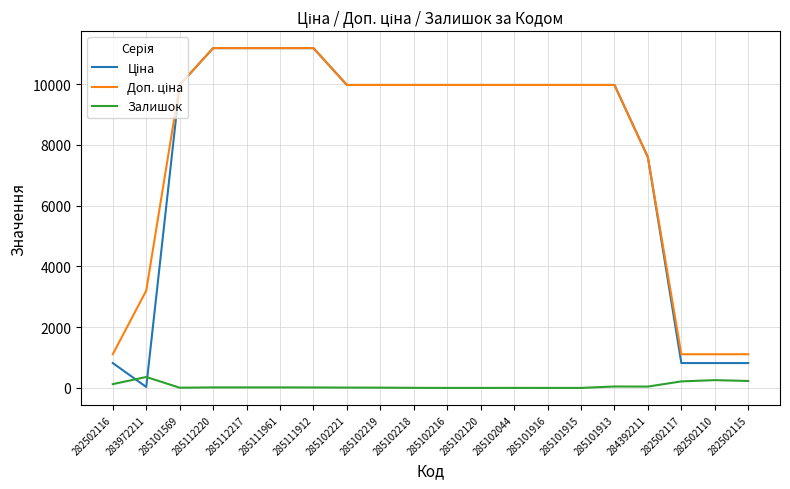

Reading right to left, transcribe all the data shown in this chart.

Ціна: 818.5	818.5	818.5	7596.5	9975.0	9975.0	9975.0	9975.0	9975.0	9975.0	9975.0	9975.0	9975.0	11188.2	11188.2	11188.2	11188.2	9975.0	32.0	818.5
Доп. ціна: 1109.2	1109.2	1109.2	7596.5	9975.0	9975.0	9975.0	9975.0	9975.0	9975.0	9975.0	9975.0	9975.0	11188.2	11188.2	11188.2	11188.2	9975.0	3205.0	1109.2
Залишок: 229.0	256.0	215.0	44.0	47.0	0.0	0.0	1.0	0.0	0.0	3.0	9.0	11.0	15.0	17.0	17.0	17.0	7.0	360.0	125.0